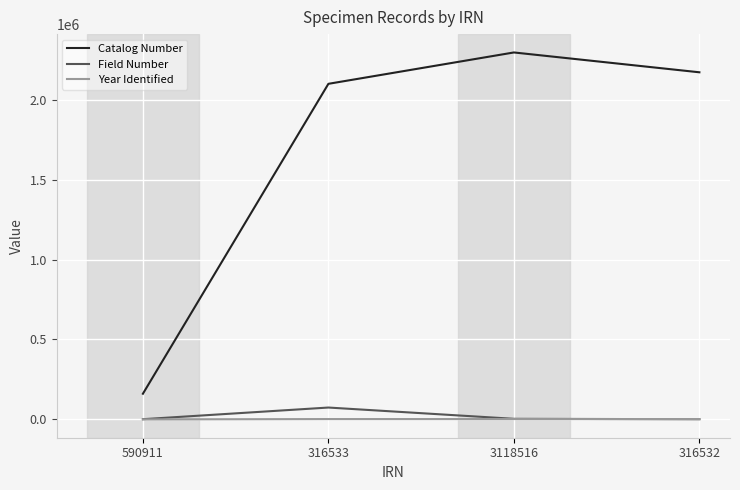

Which series has the largest total across all categories?

Catalog Number